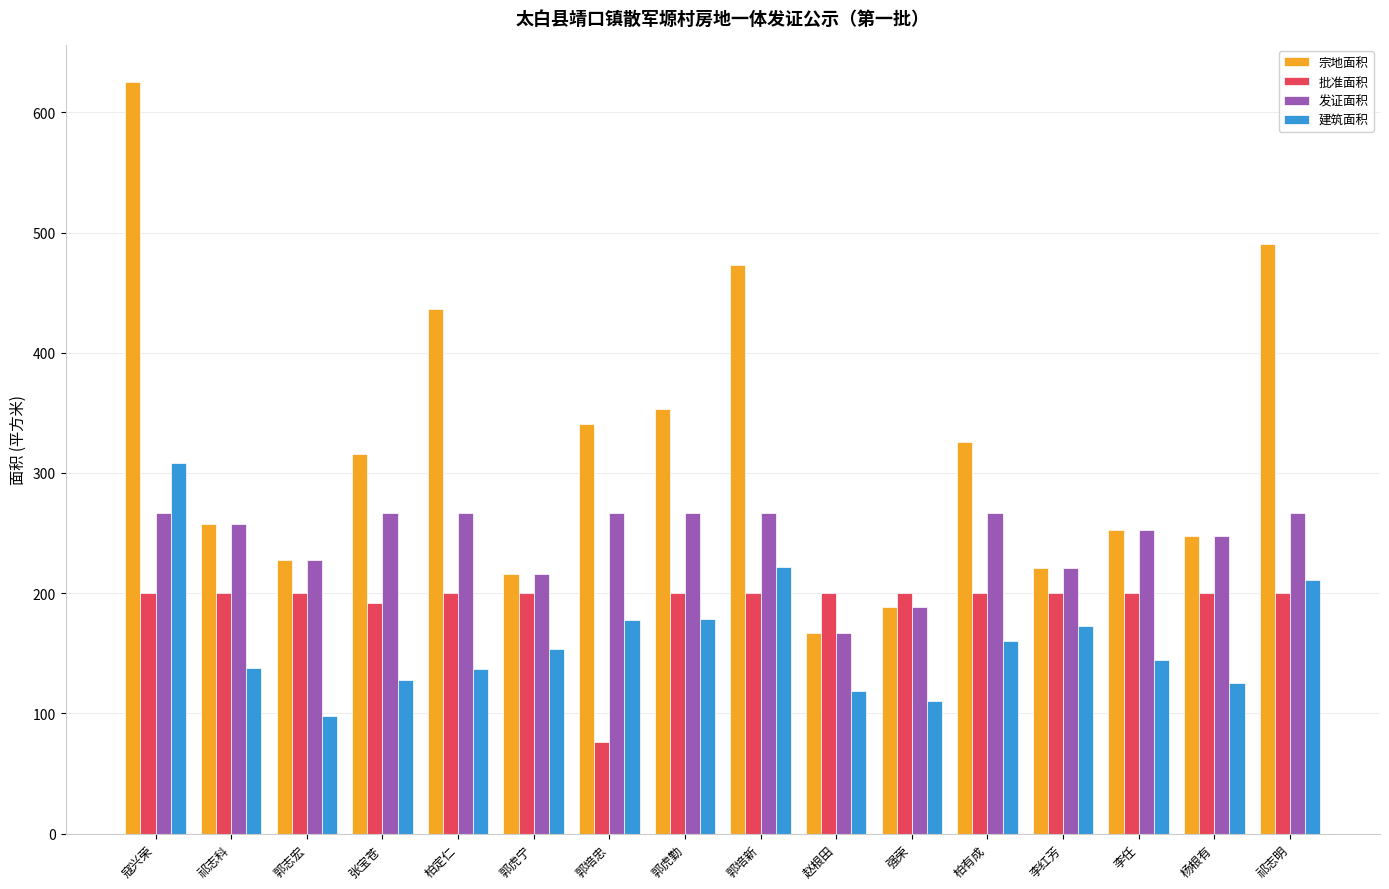

What is the maximum value shown in the chart?

624.9